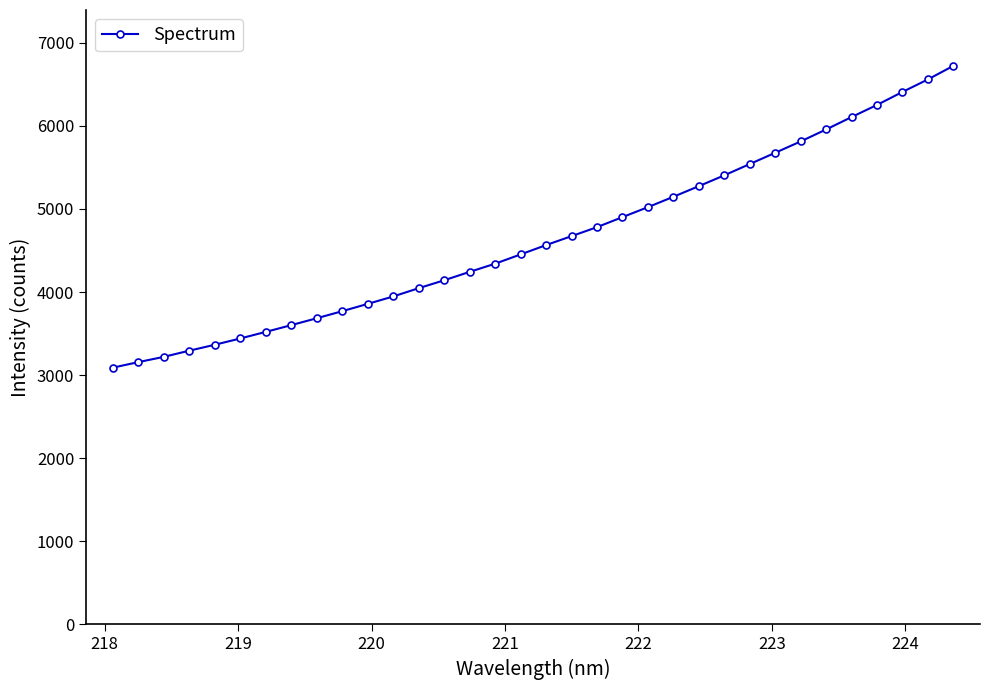

What is the difference between the maximum and minimum values?

3631.7